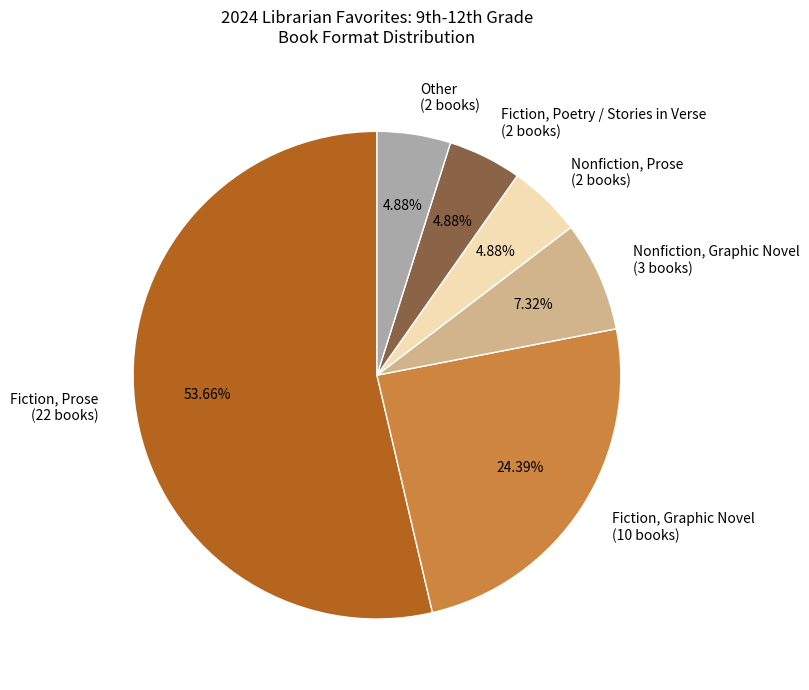

Between Nonfiction, Prose and Fiction, Graphic Novel, which is larger?

Fiction, Graphic Novel